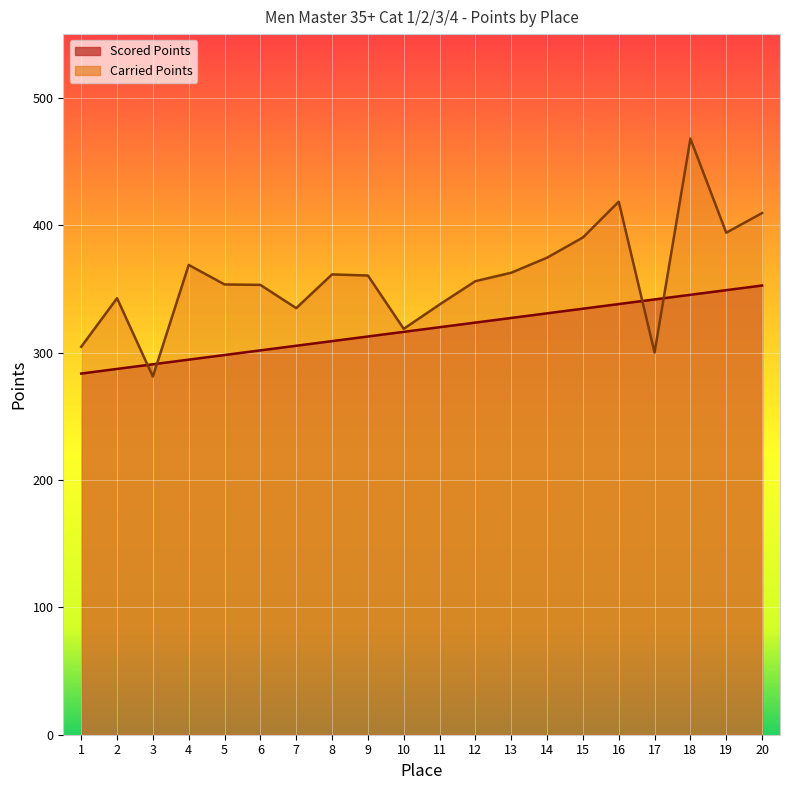

How many lines are shown in the chart?

2